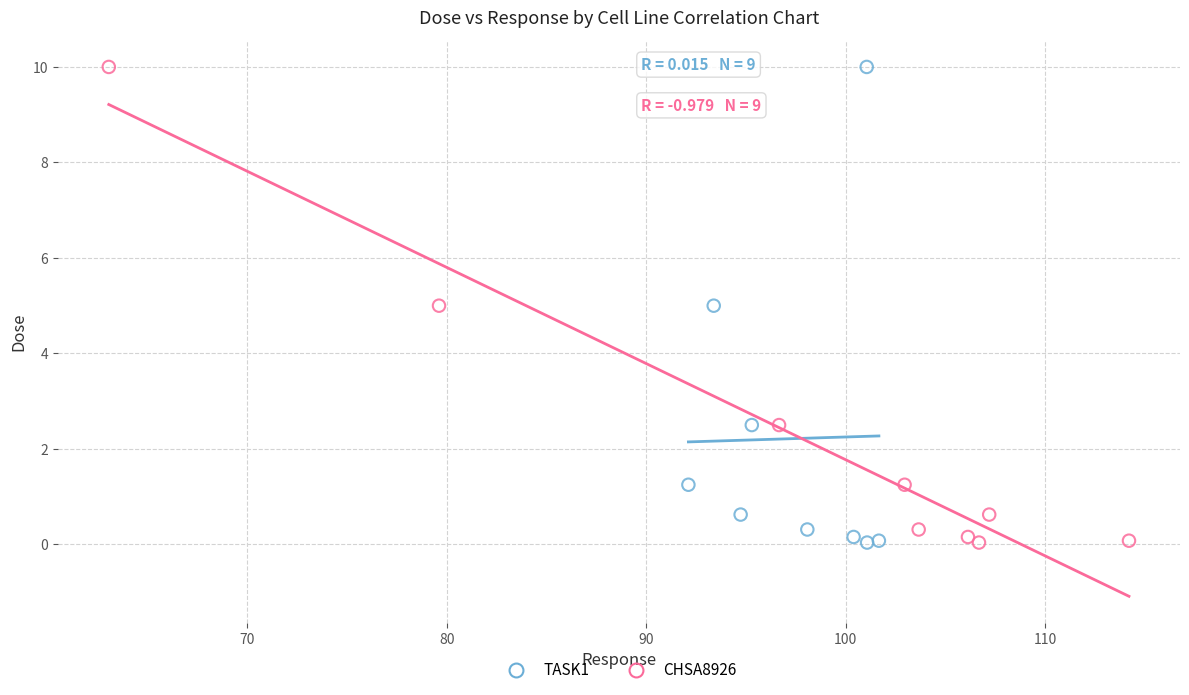

What are all the series names shown in the legend?

TASK1, CHSA8926